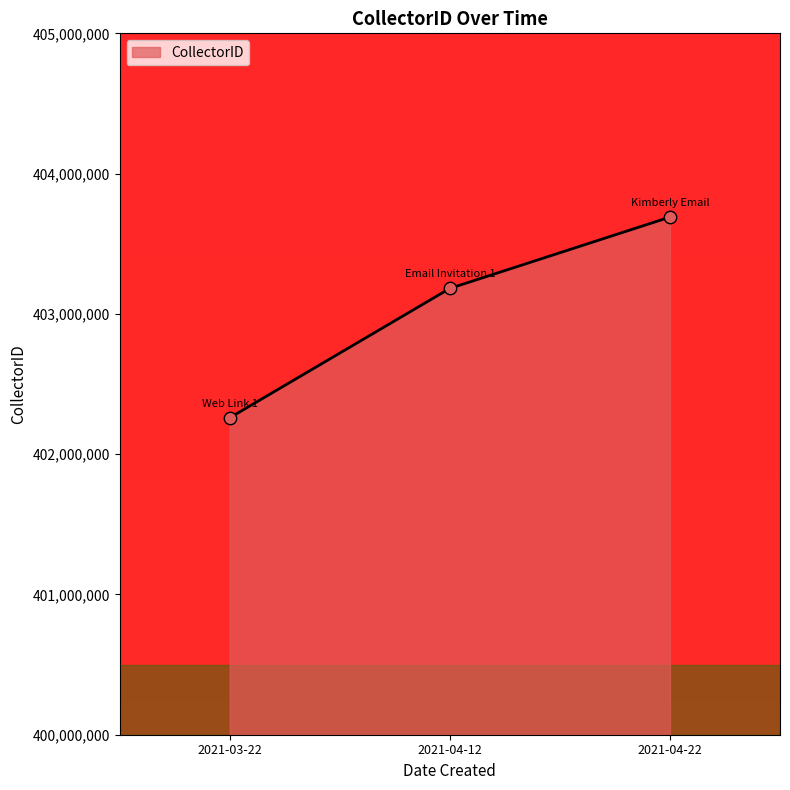

Approximately how many times larger is the value at 2021-03-22 compared to 2021-04-12?

1.0